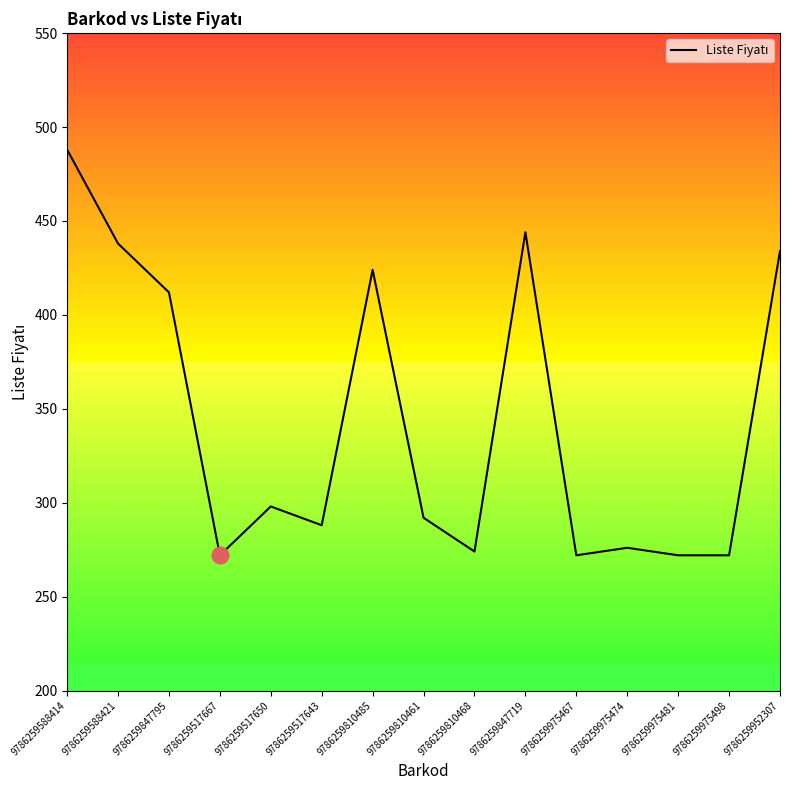

What is the sum of the values at 9786259975474 and 9786259810468?

550